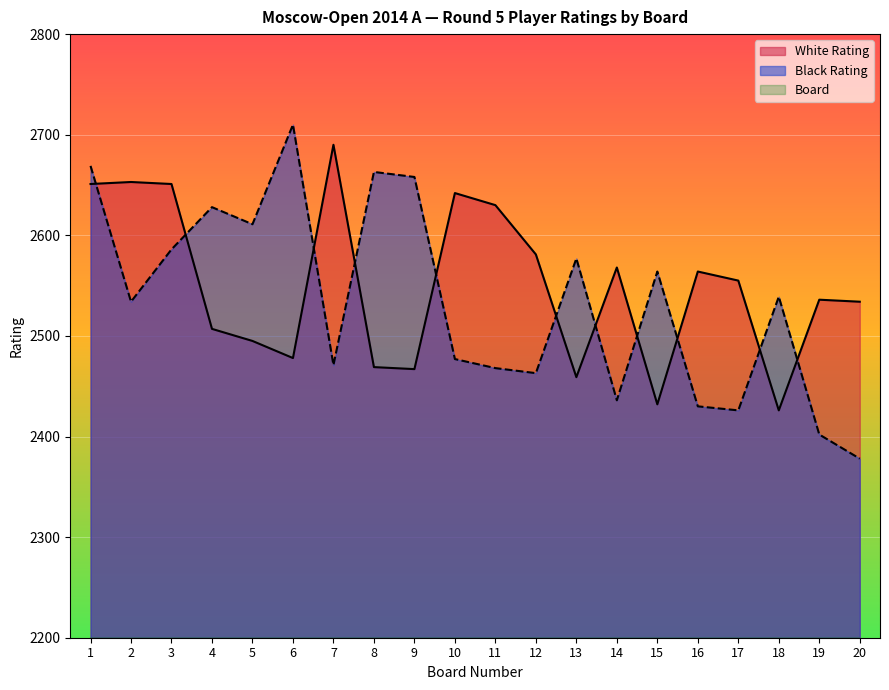

The value of White Rating at 5 is 3677. True or false?

False